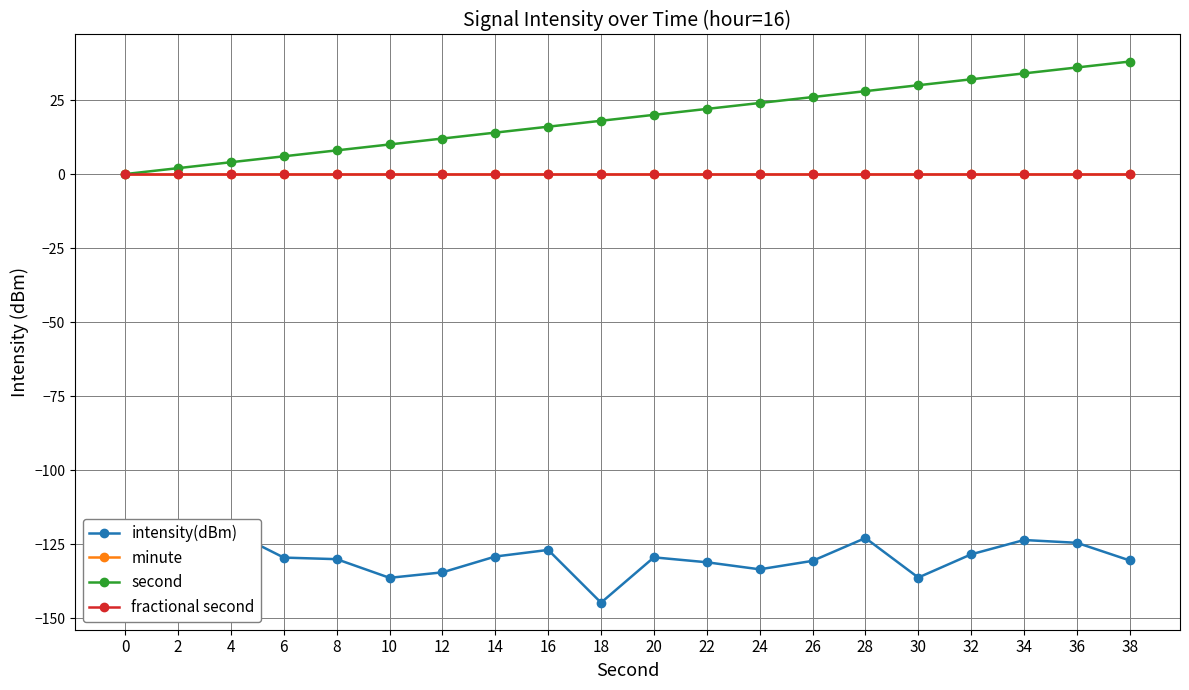

What is the spread (max minus min) of values at 18?

162.7